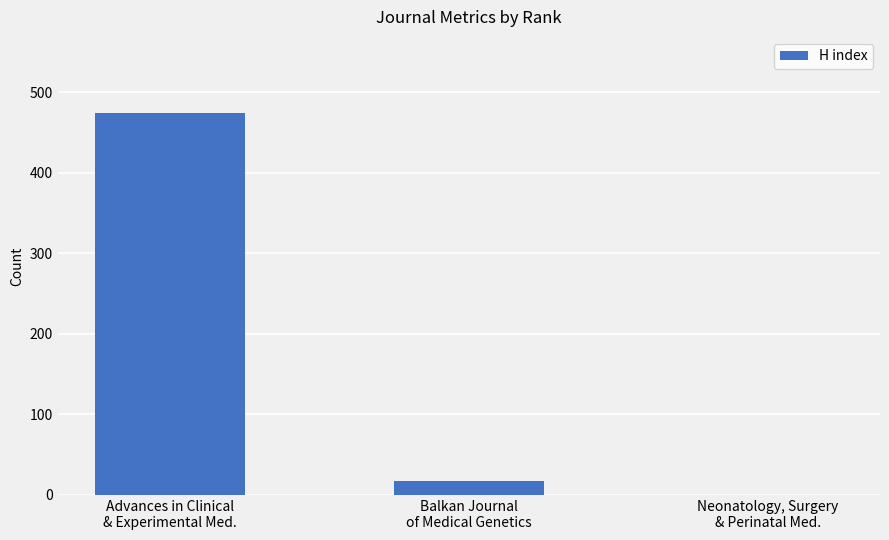

What is the sum of all values?

491